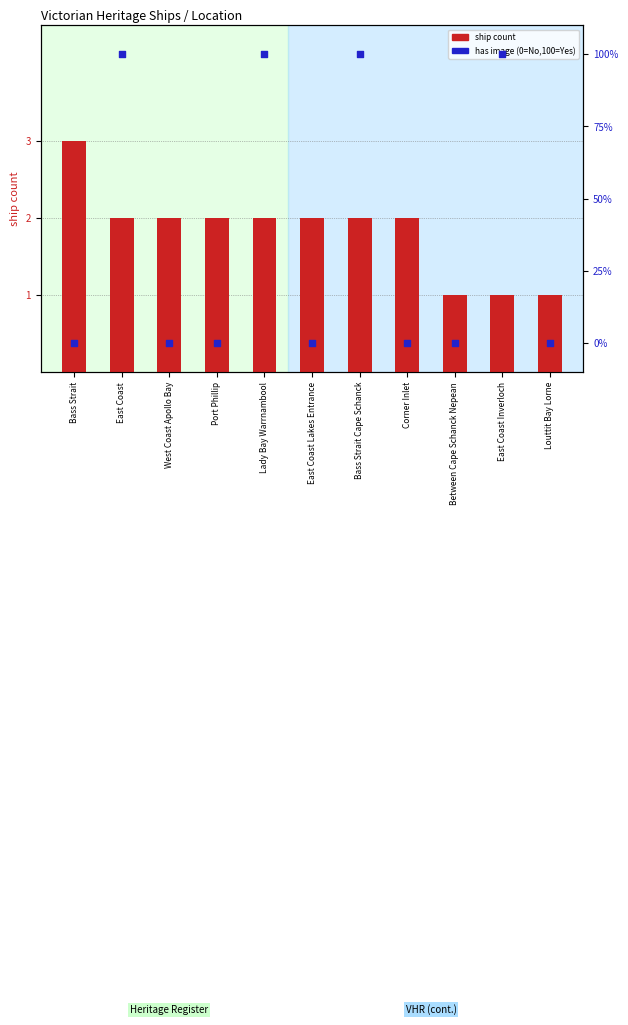

Is the value of has image (%) at East Coast Lakes Entrance greater than the value of ship count at East Coast Inverloch?

No